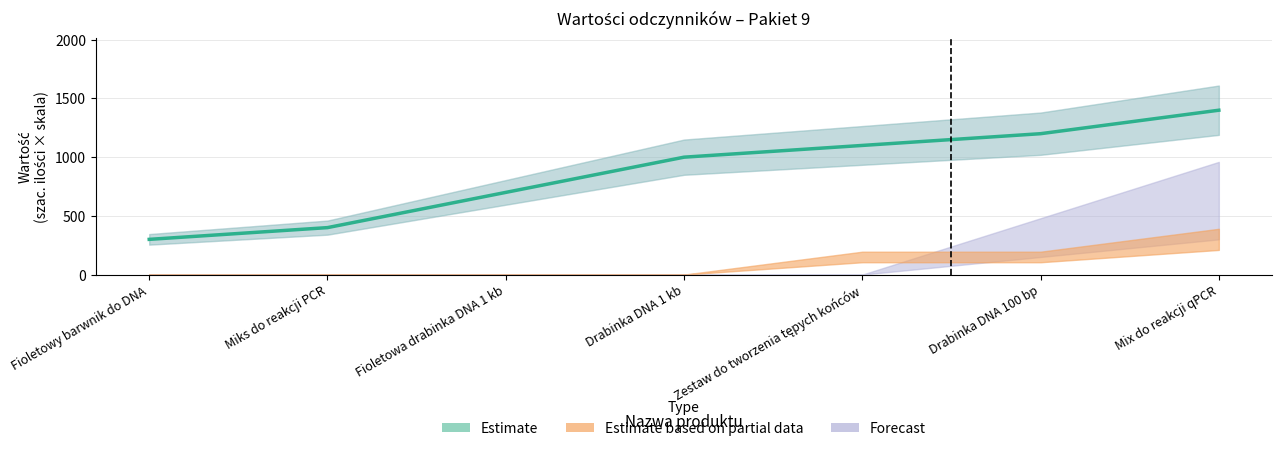

What is the minimum value shown in the chart?

300